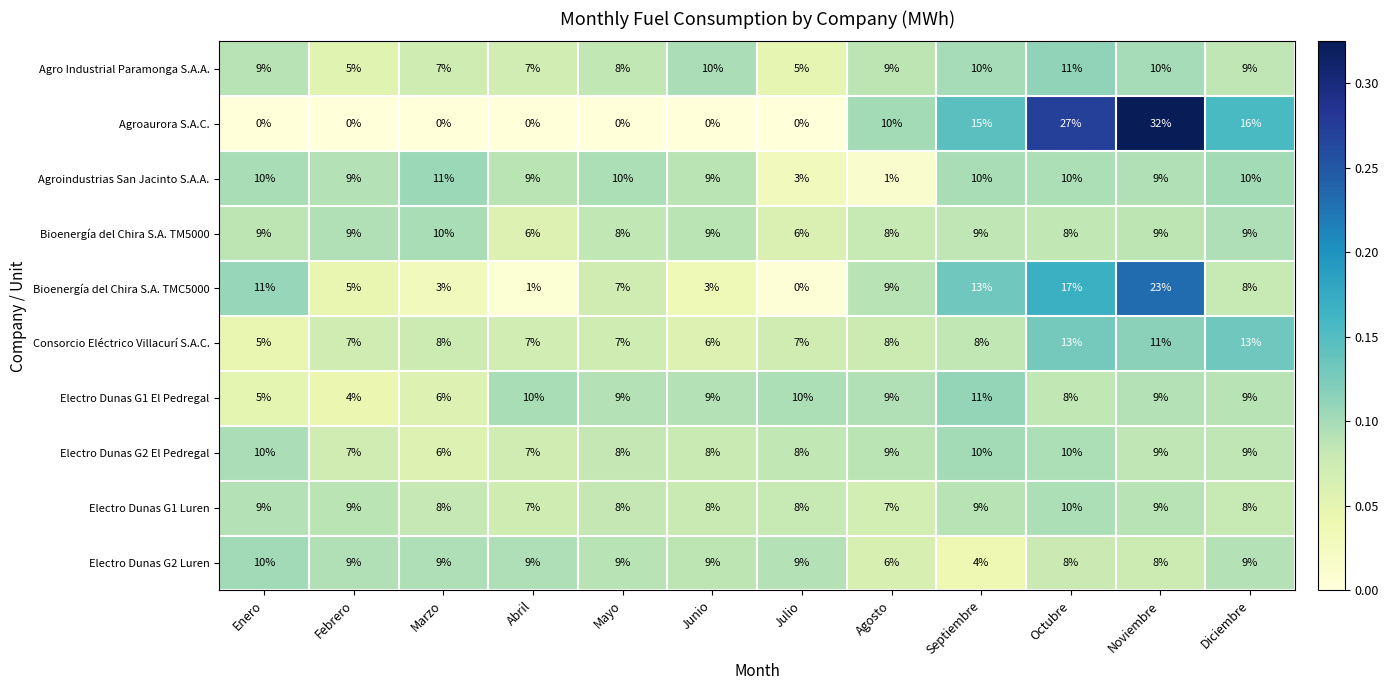

How many data points does each series have?

12